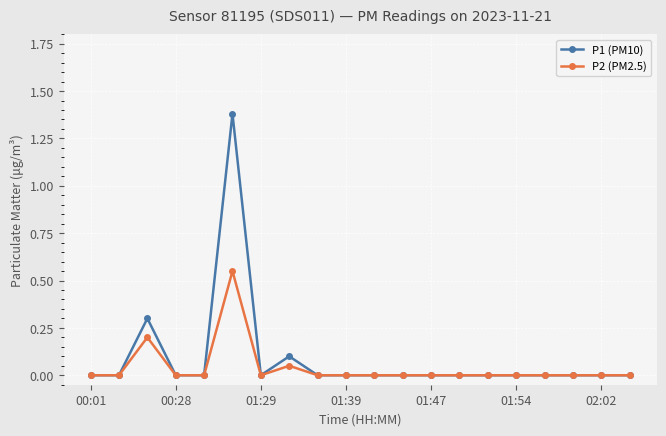

Which series has the largest range (max minus min)?

P1 (PM10)